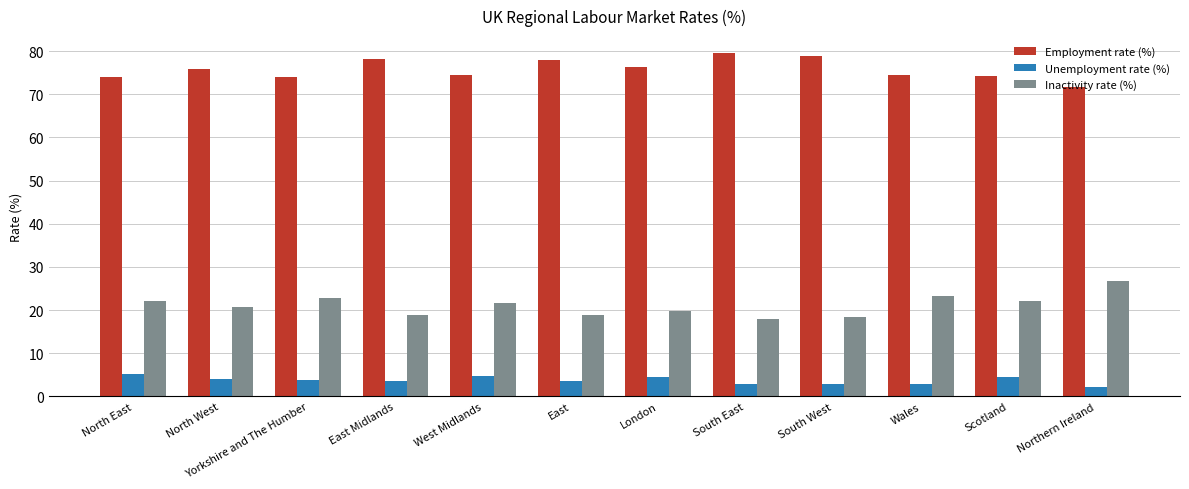

How many groups of bars are there?

12